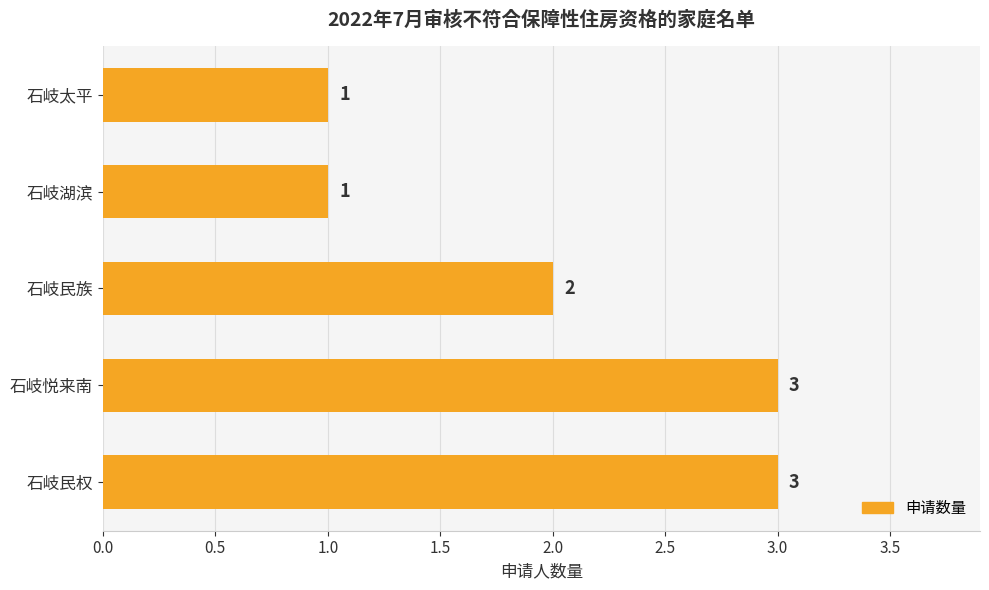

How many bars are there in total?

5